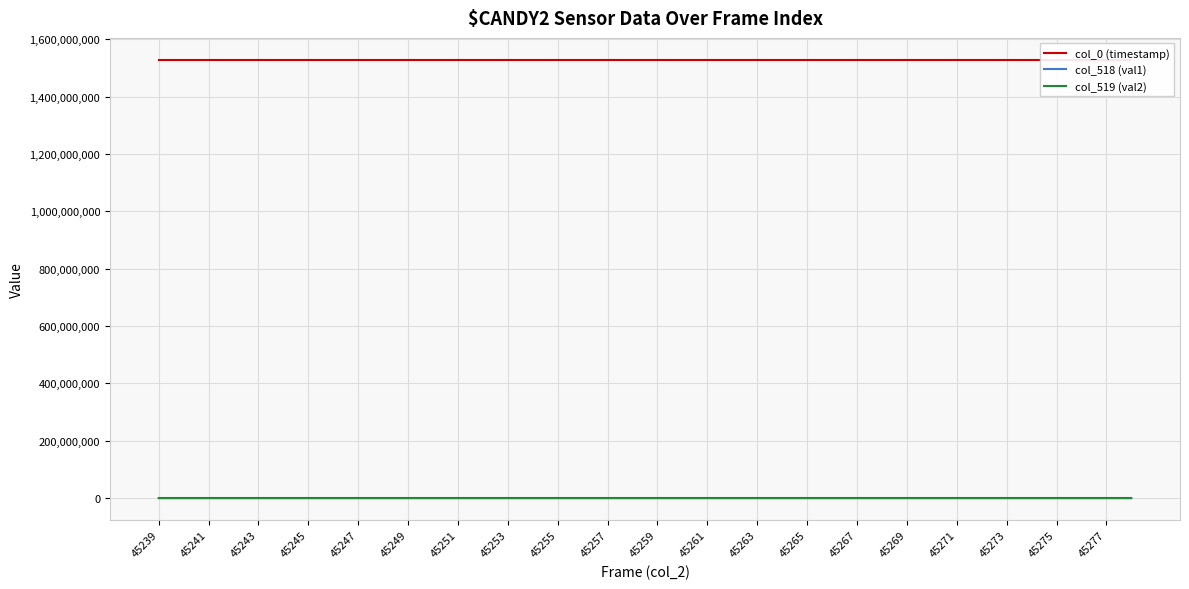

What is the label of the 19th point from the left?

45257